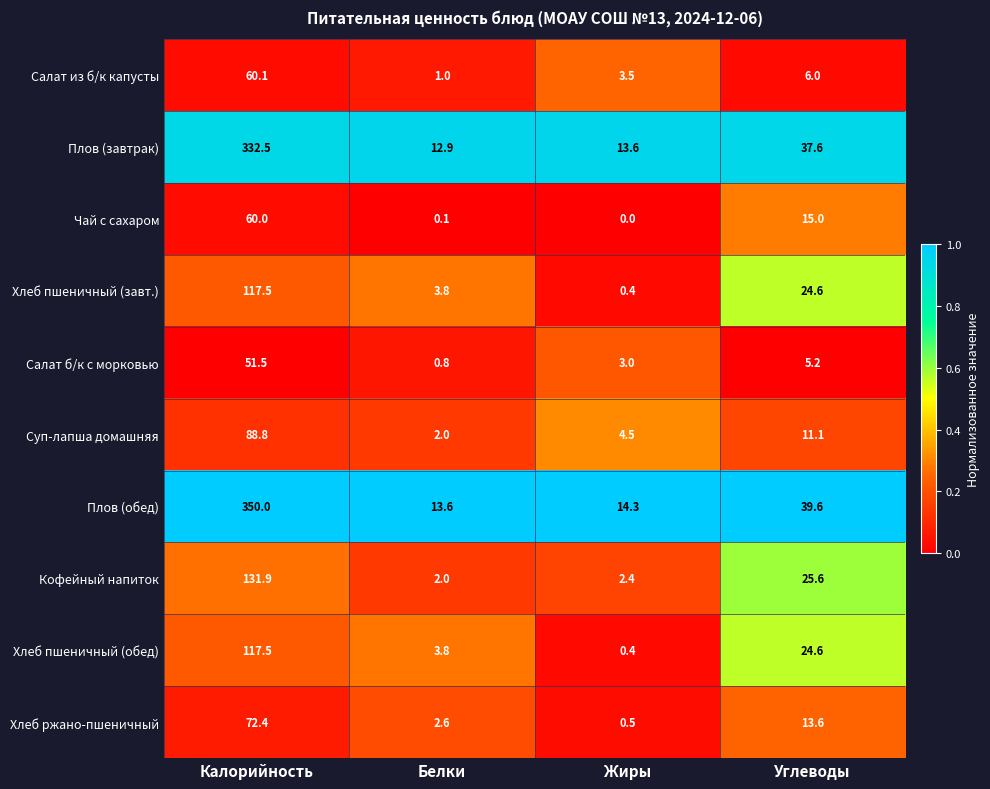

What is the difference between the maximum and second lowest values in the Хлеб пшеничный (обед) series?

113.7